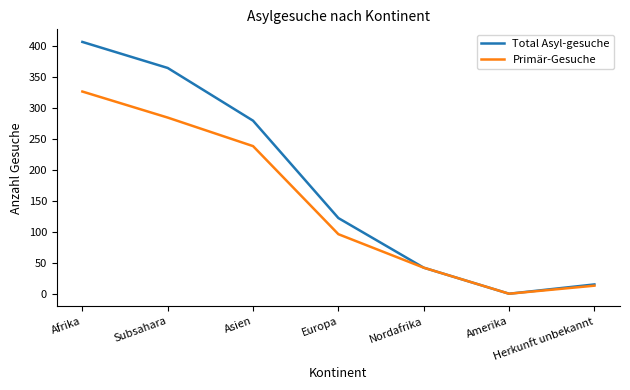

At how many categories does at least one series exceed 89?

4